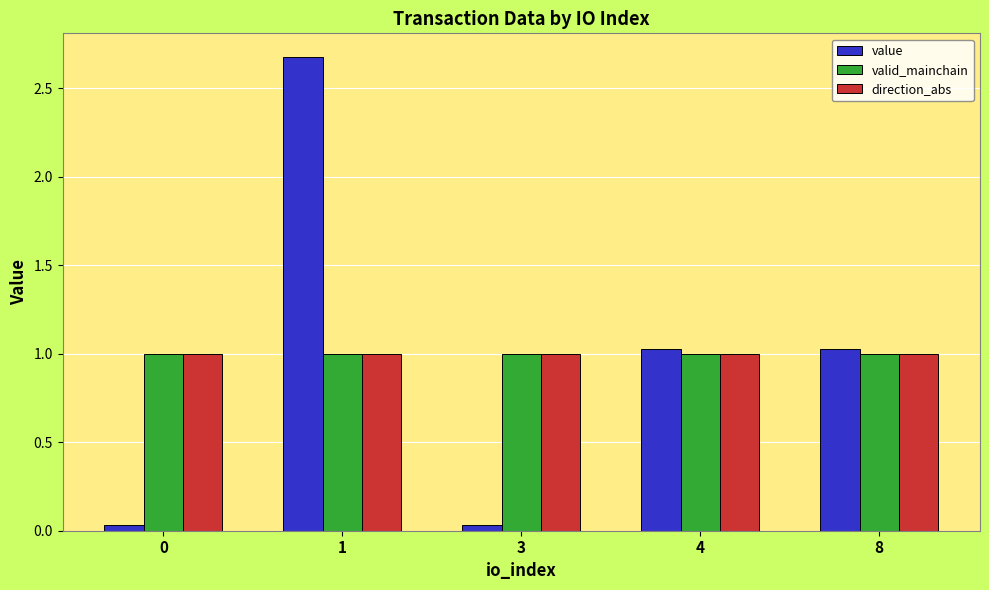

The value of valid_mainchain at 1 is 1.0. True or false?

True